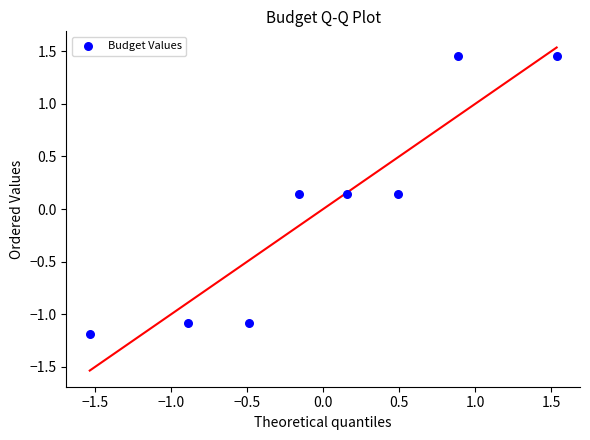

What is the range of X values (max minus min)?

3.1